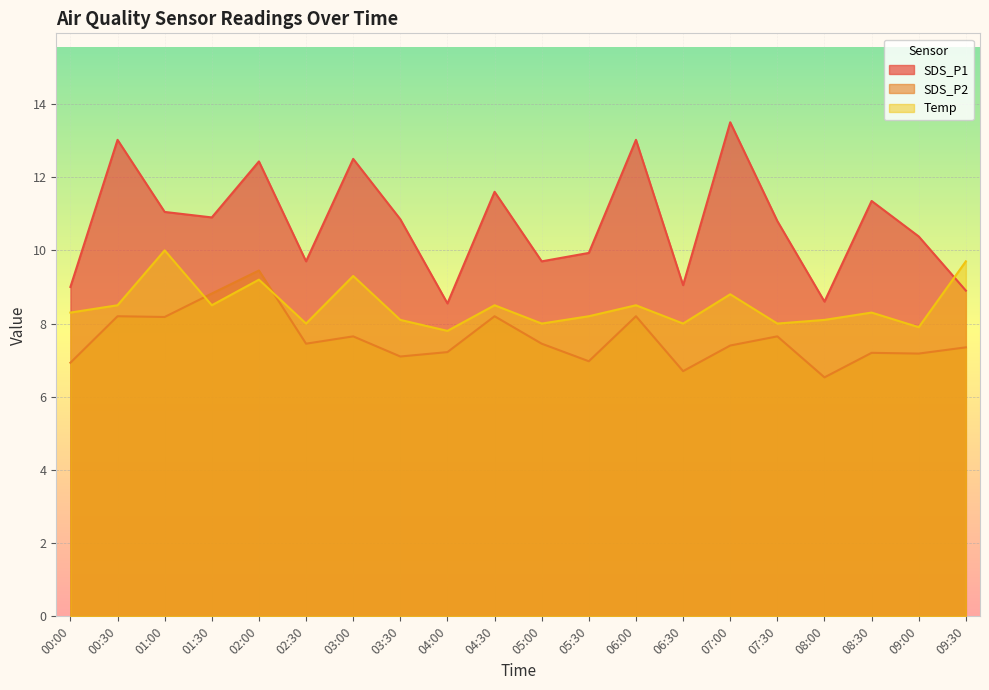

How many lines are shown in the chart?

3